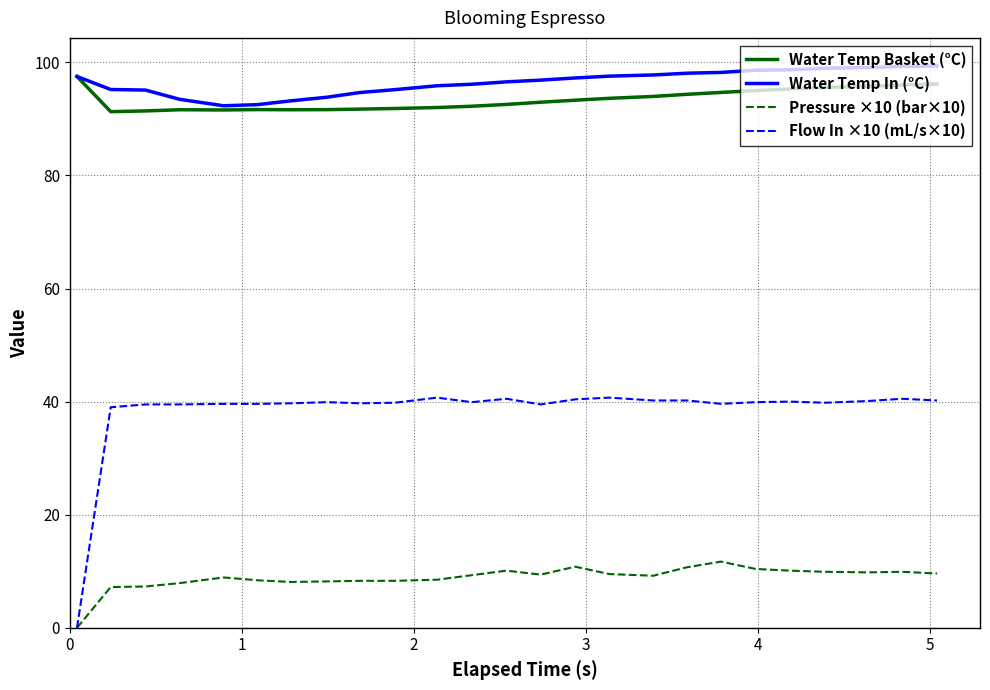

Which series has the widest spread of values?

Flow In ×10 (mL/s×10)